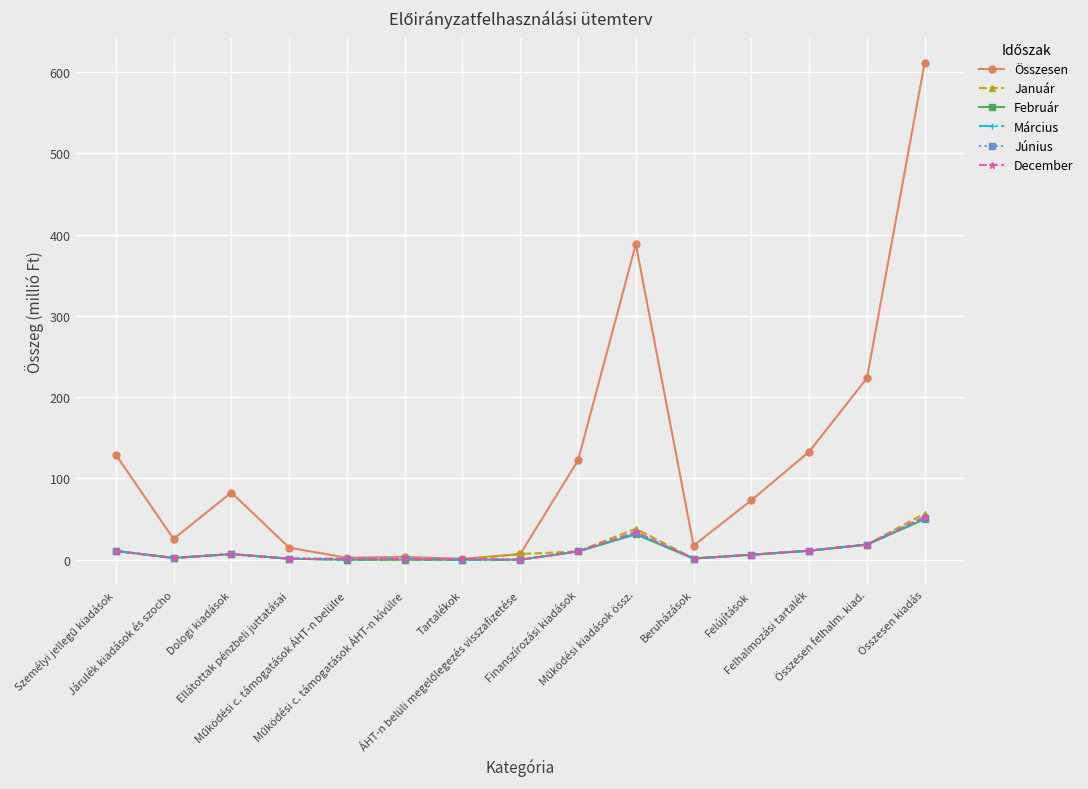

Which series has the largest total across all categories?

Összesen